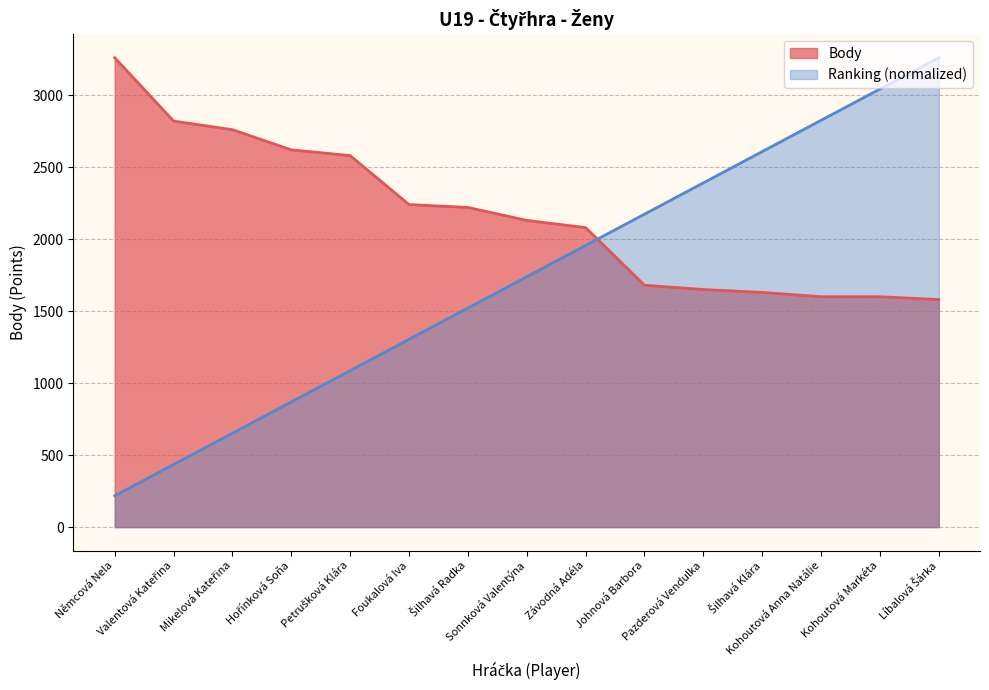

What is the difference between the maximum and minimum values in the Ranking (normalized) series?

3042.7